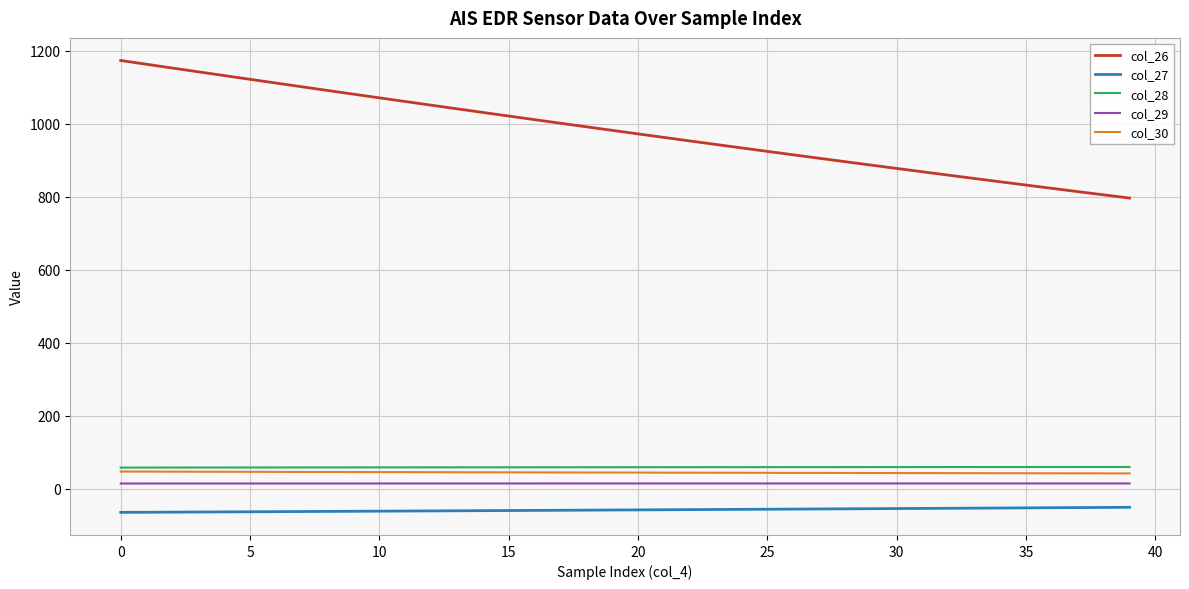

Which series has the largest total across all categories?

col_26